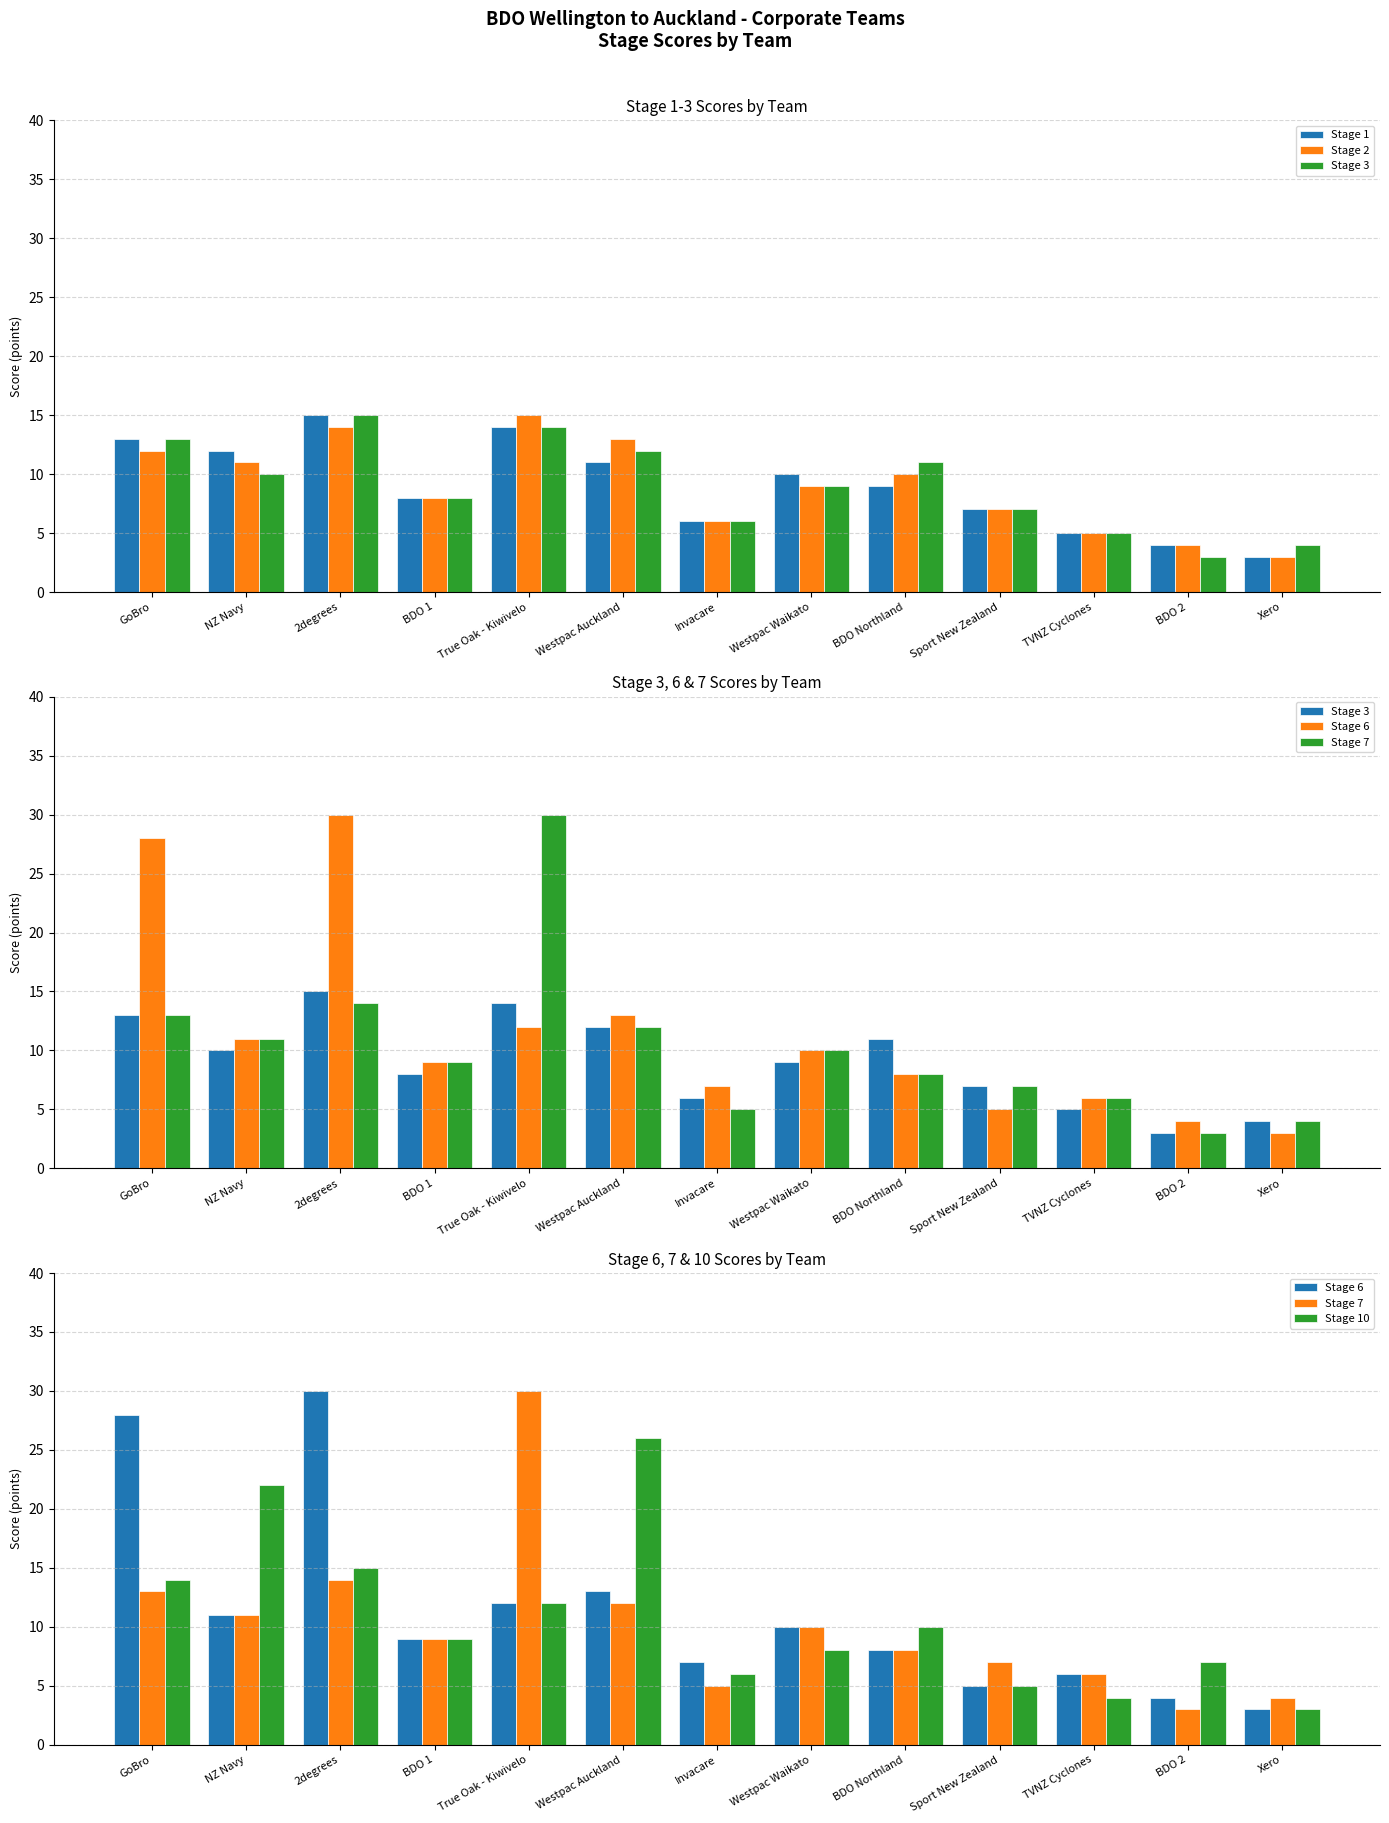

Is the value of Stage 1 at Westpac Auckland greater than the value of Stage 2 at Sport New Zealand?

Yes